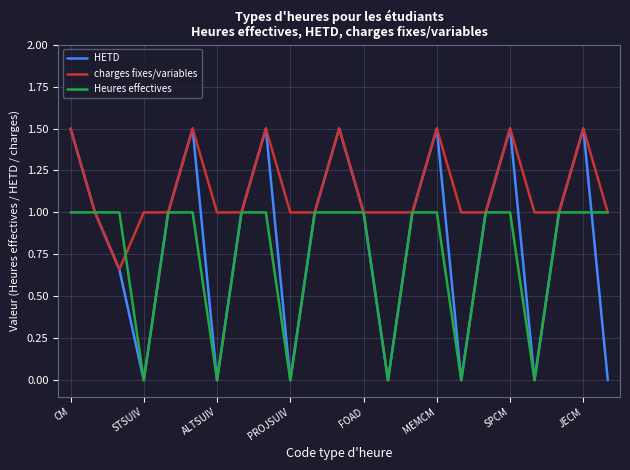

List the series in order of their overall mean, lowest first.

Heures effectives, HETD, charges fixes/variables